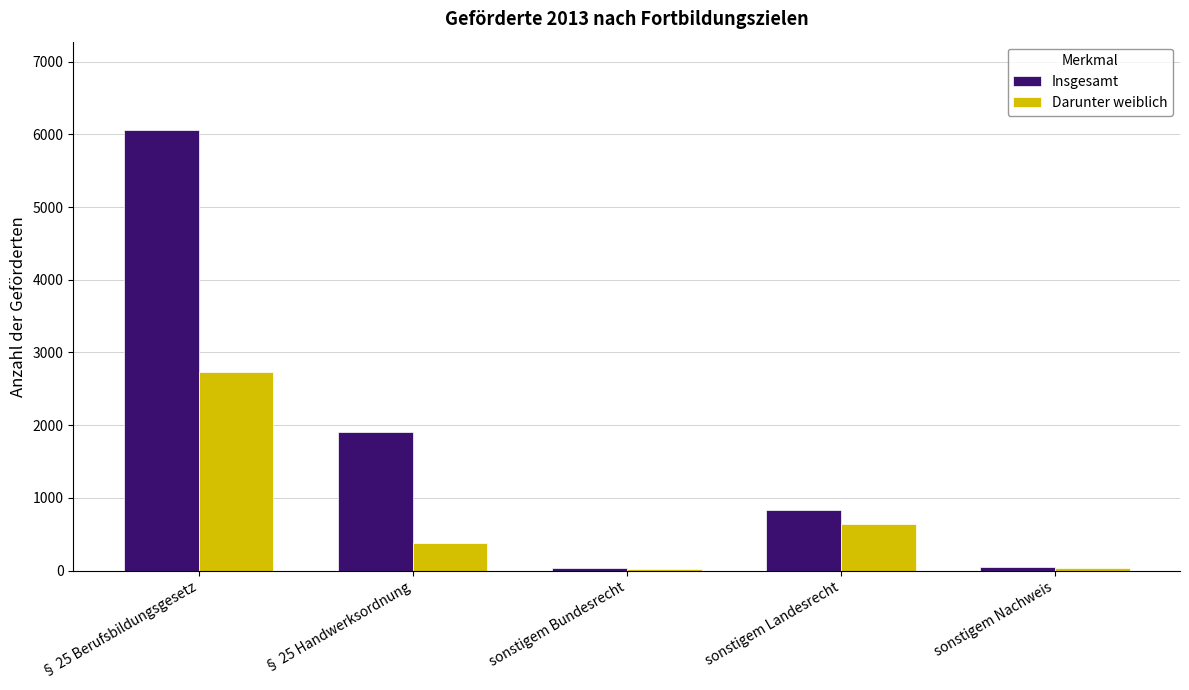

What is the sum of all Darunter weiblich values?

3807